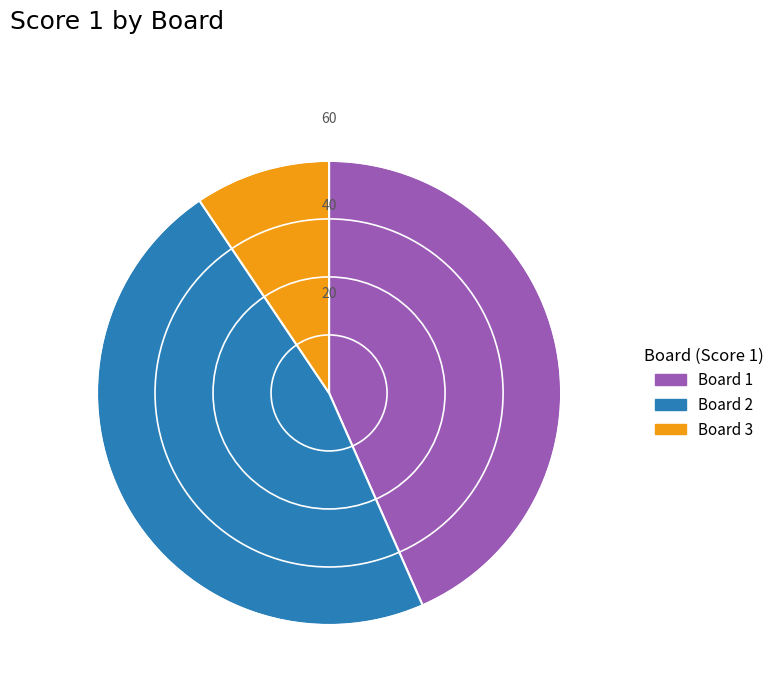

Is Board 2 the majority of the pie?

No